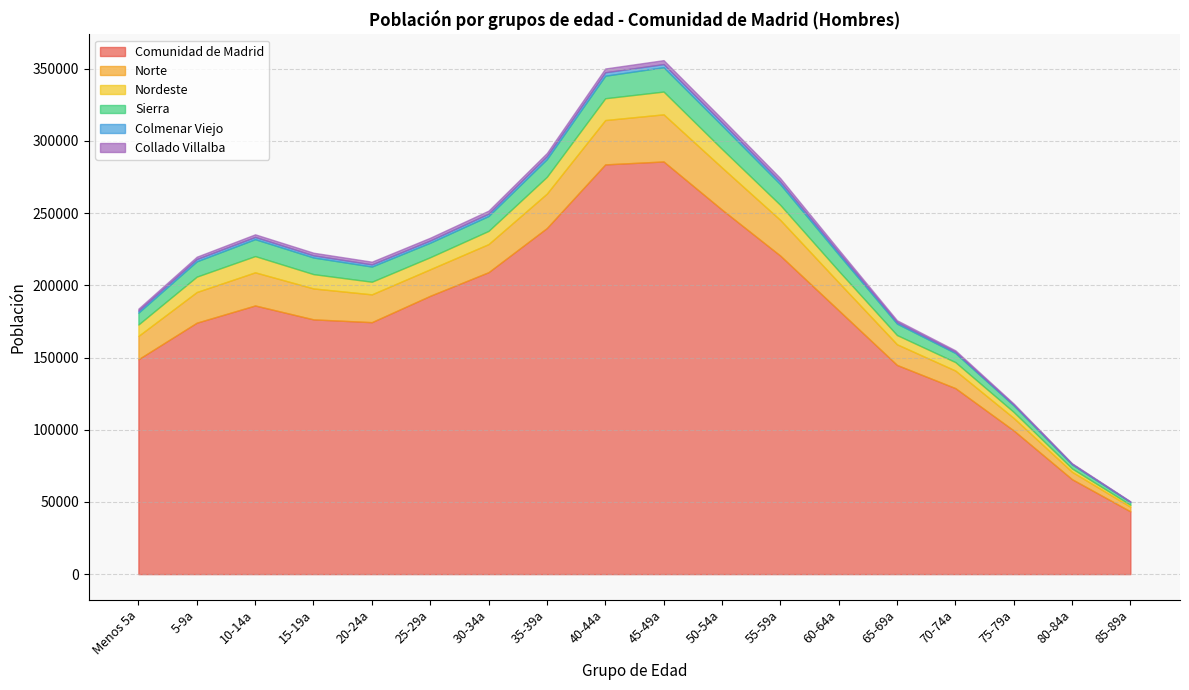

At which label does Comunidad de Madrid reach its minimum?

85-89a